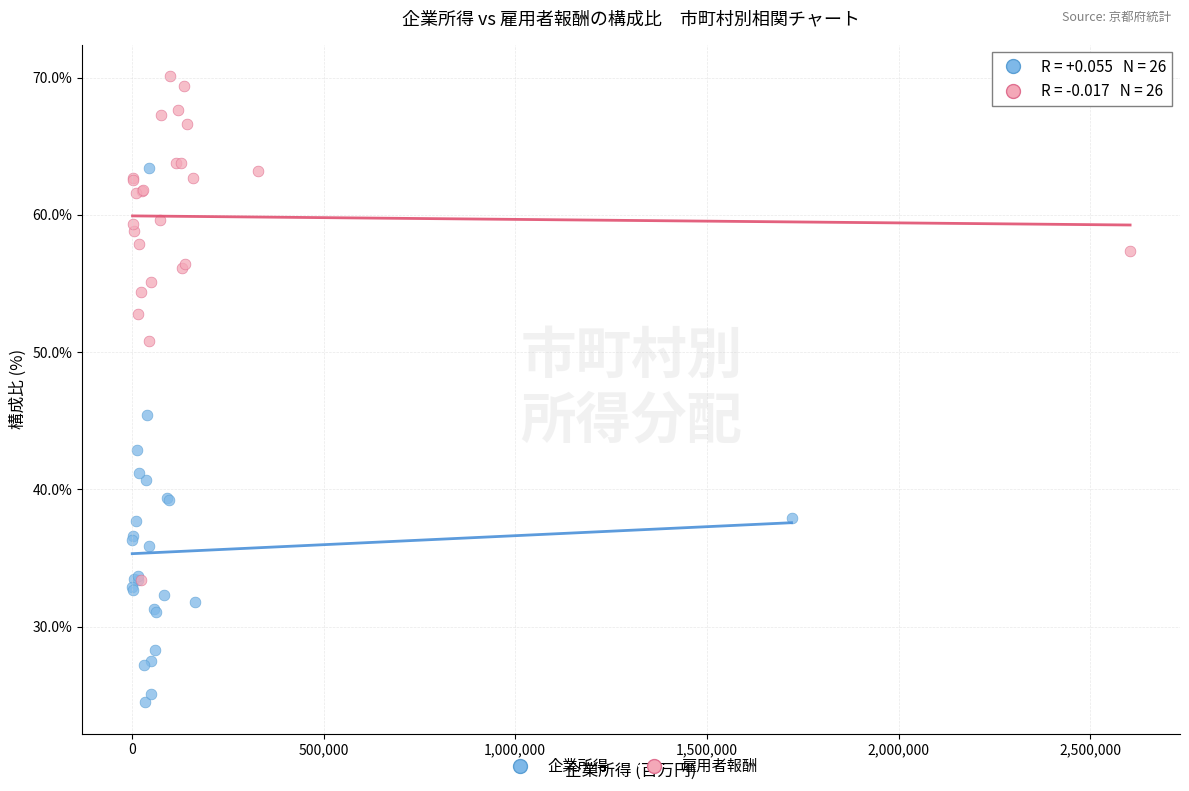

What are all the series names shown in the legend?

企業所得, 雇用者報酬